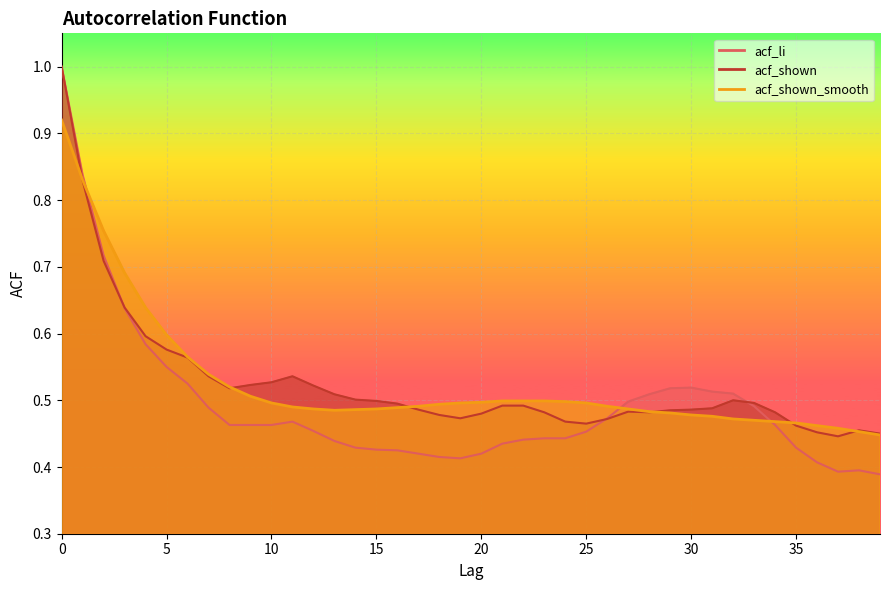

Where do acf_shown_smooth and acf_li first cross each other?

1 and 2